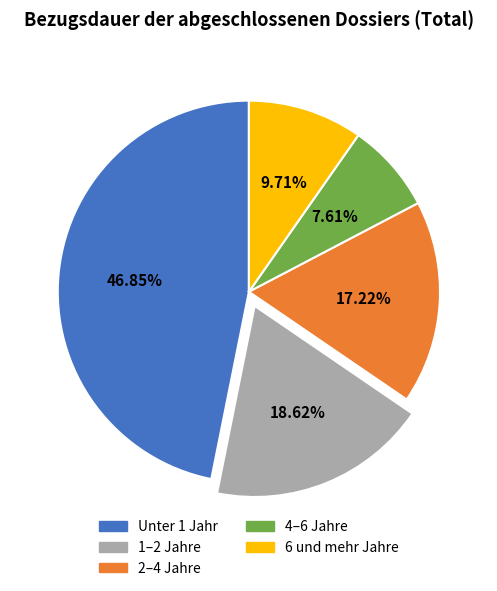

Does Unter 1 Jahr account for over 50% of the chart?

No